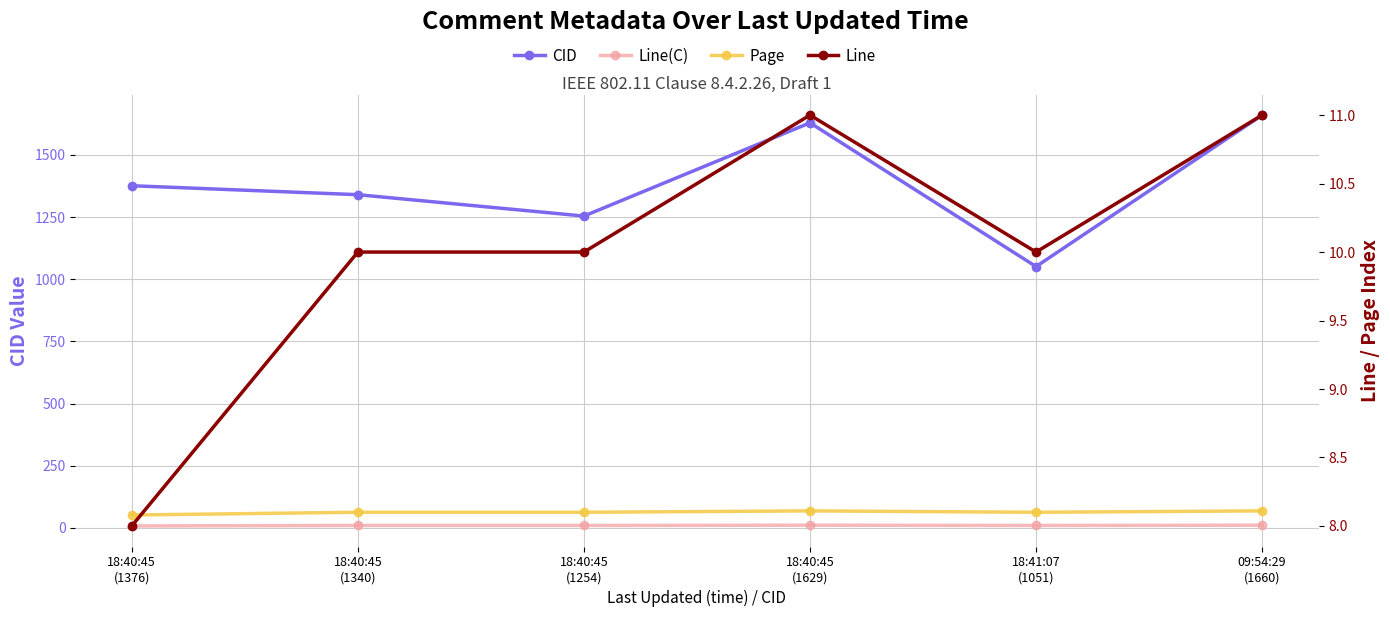

What is the total value across all series at 18:41:07
(1051)?

1079.1